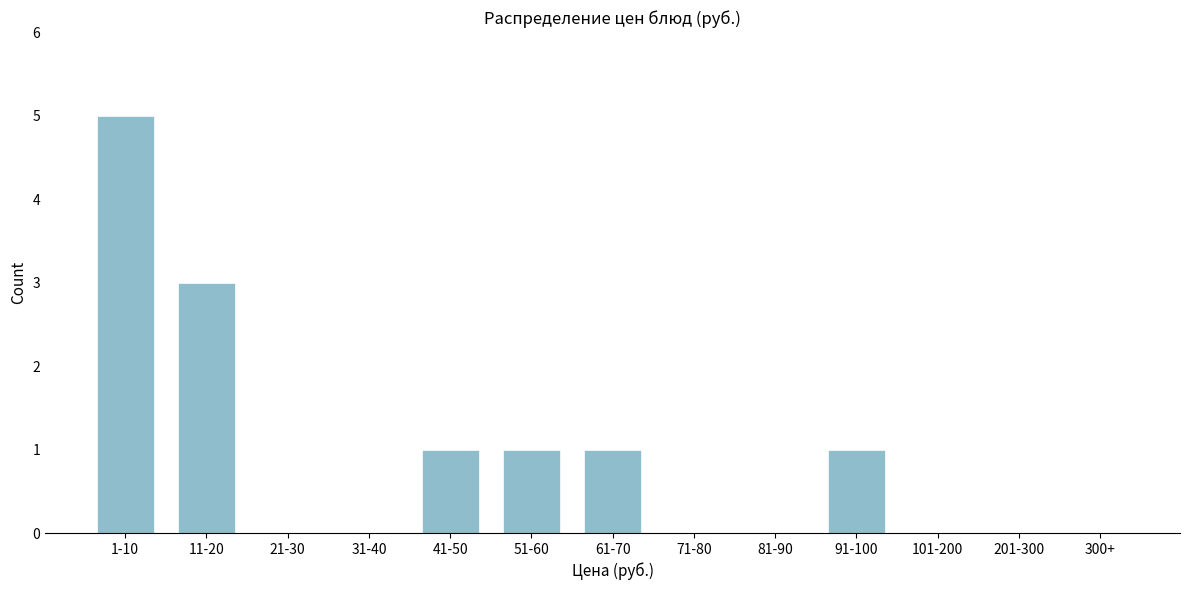

Reading right to left, extract all data points from this chart.

300+=0	201-300=0	101-200=0	91-100=1	81-90=0	71-80=0	61-70=1	51-60=1	41-50=1	31-40=0	21-30=0	11-20=3	1-10=5